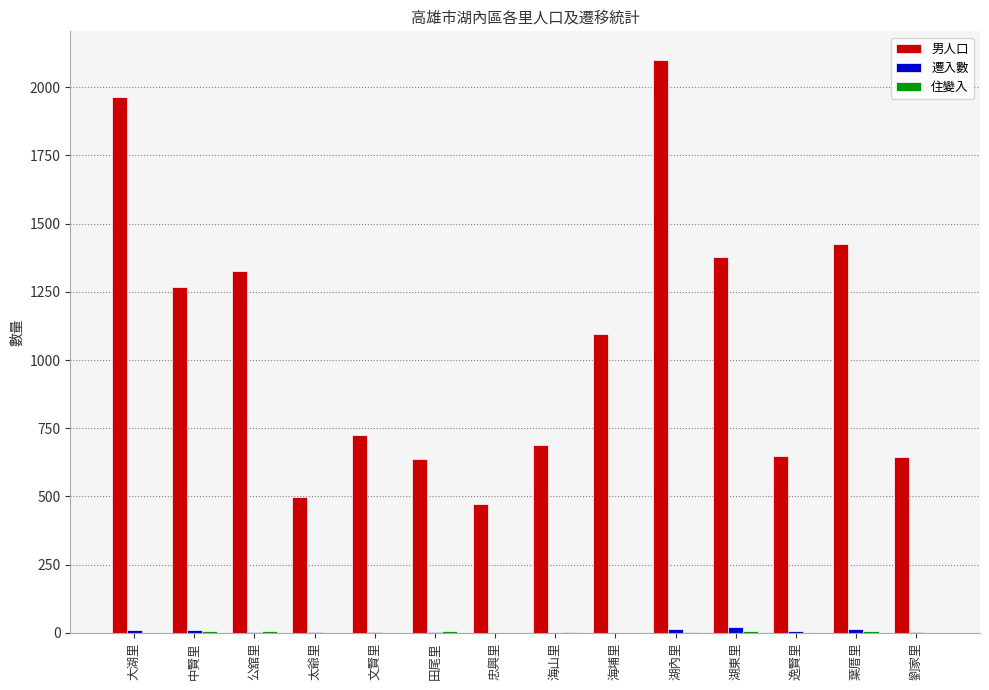

At which category is the sum across all series the highest?

湖內里